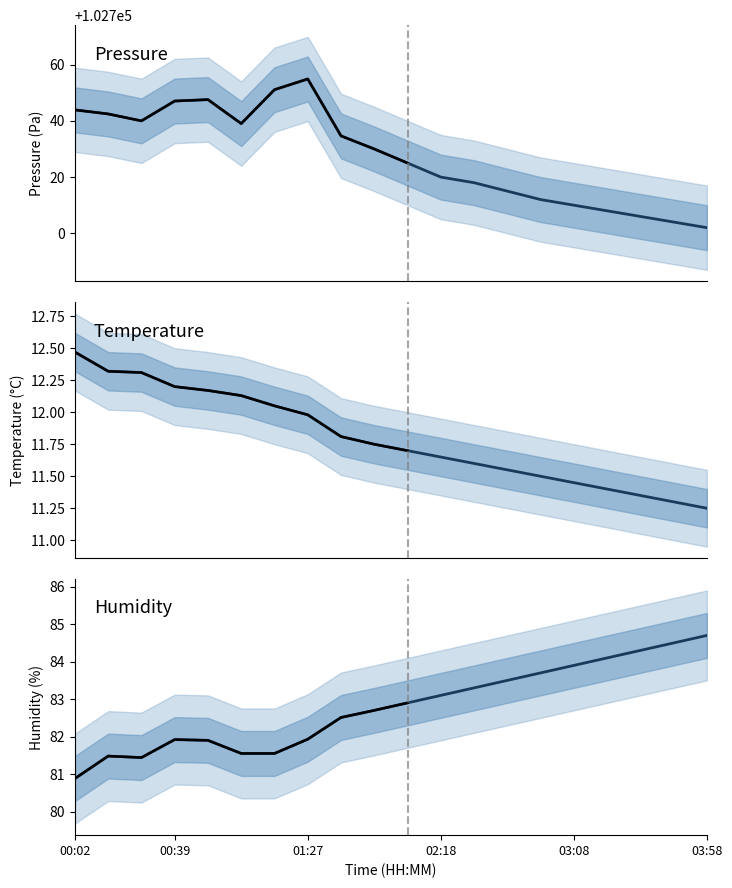

At 9, list the series in order from largest to smallest.

pressure, humidity, temperature